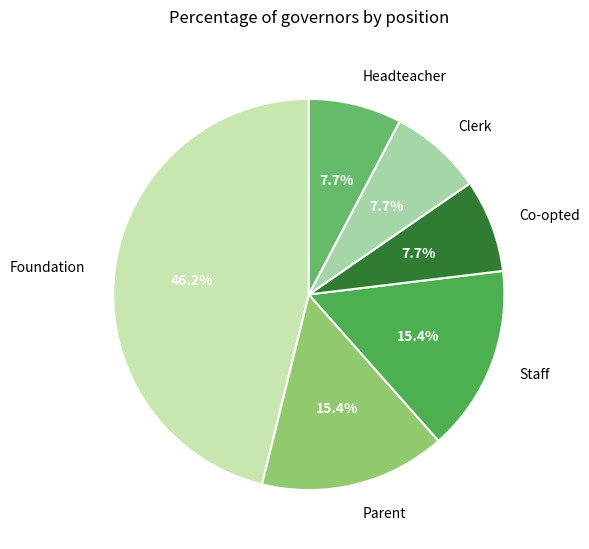

The Staff slice represents 28% of the pie. True or false?

False